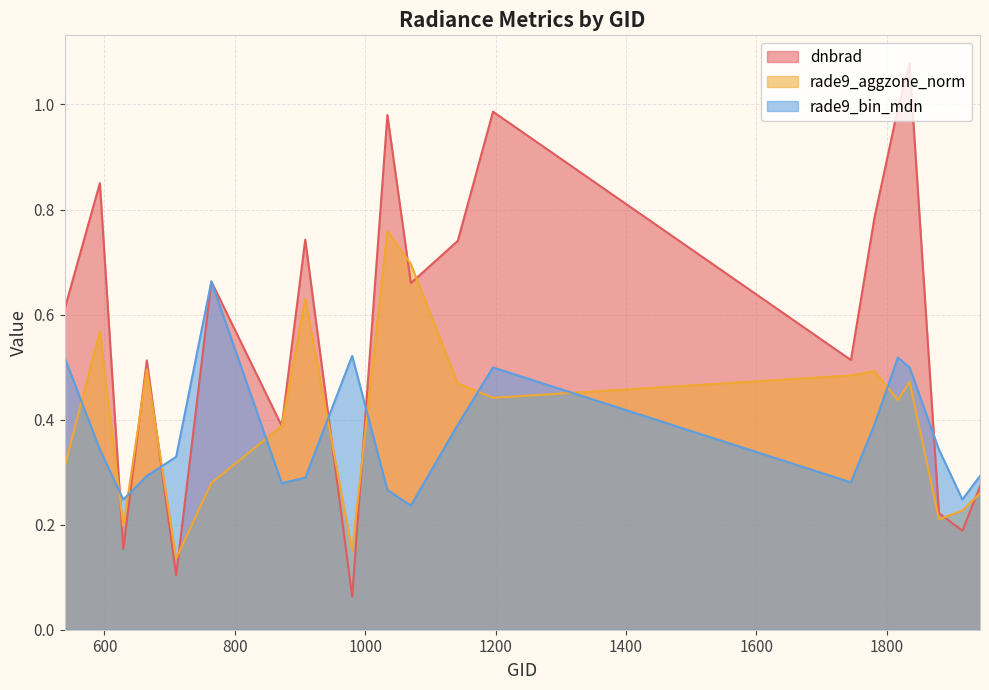

How many series are shown in this chart?

3